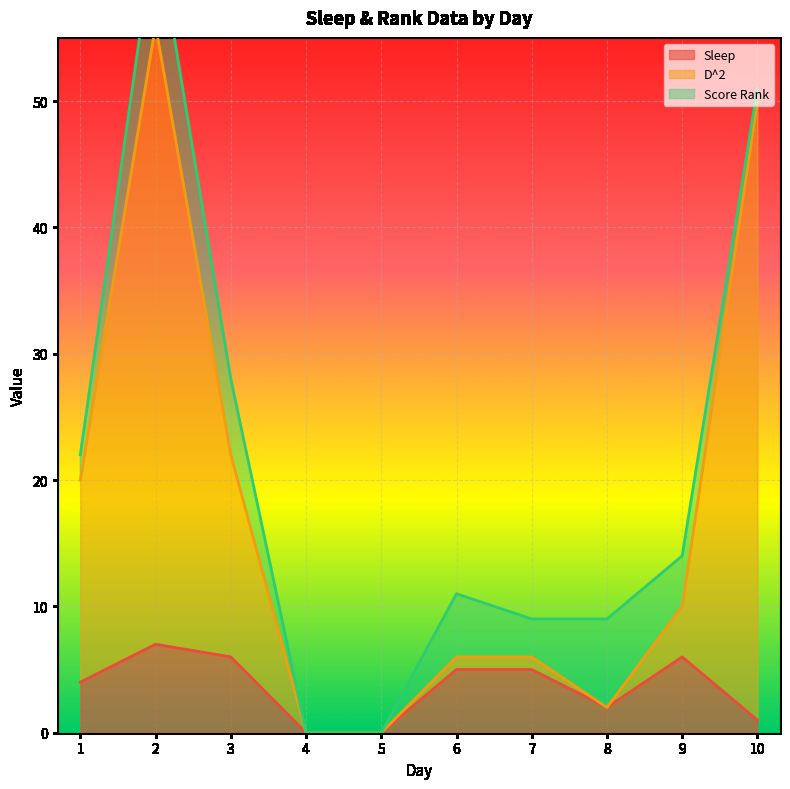

At which category does Sleep reach its first local valley?

8